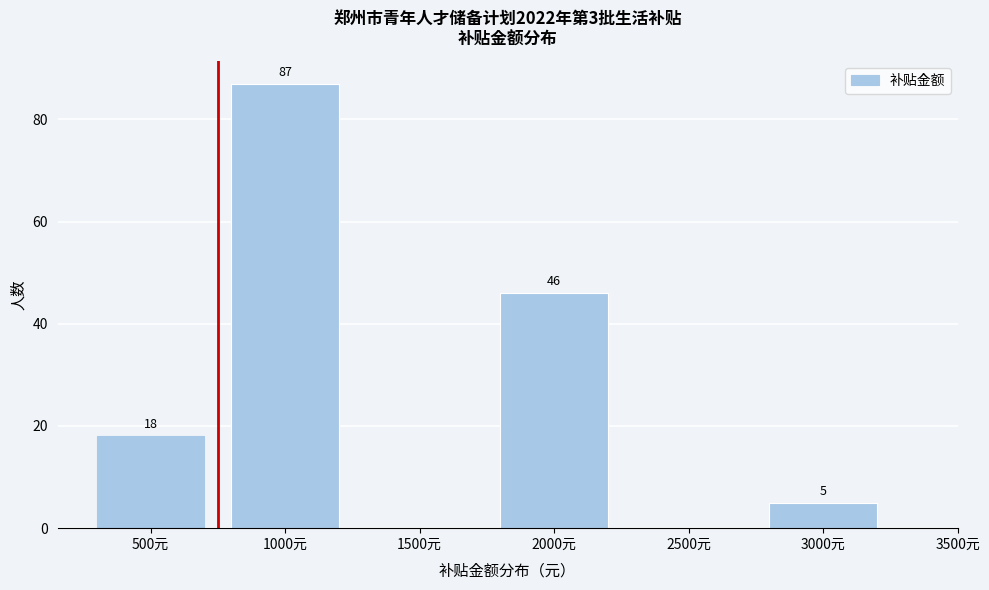

Reading left to right, extract all data points from this chart.

500元=18	1000元=87	1500元=0	2000元=46	2500元=0	3000元=5